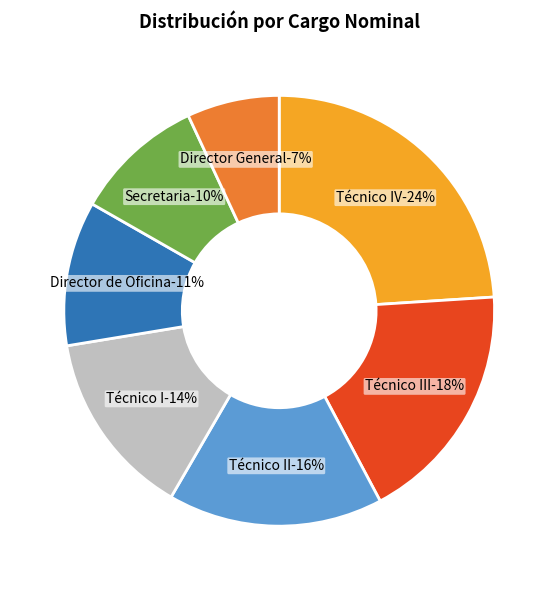

Is it true that Técnico II is 16% of the pie?

True